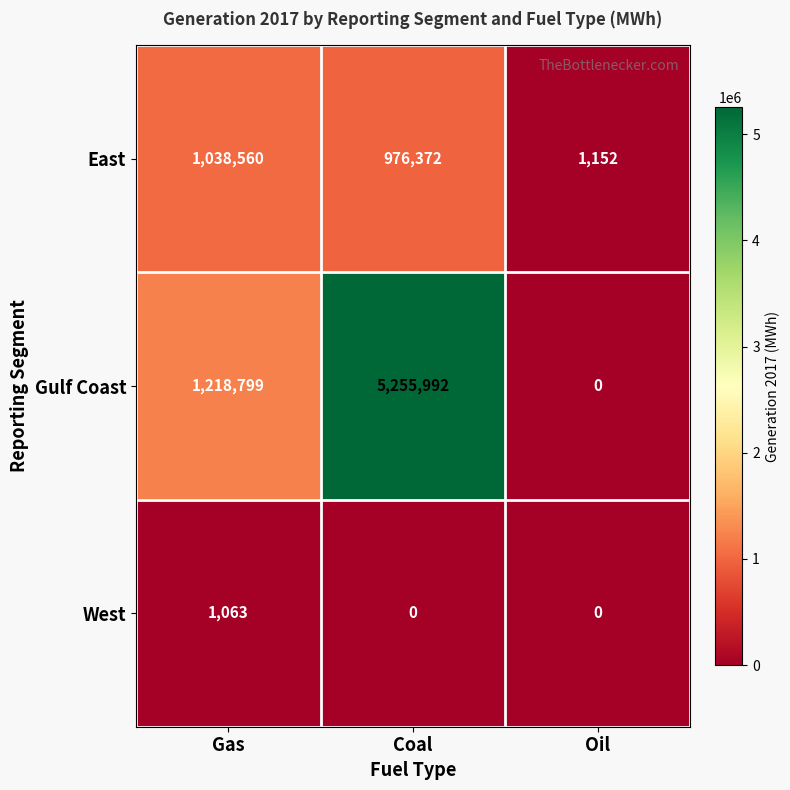

At which category is the sum across all series the highest?

Coal